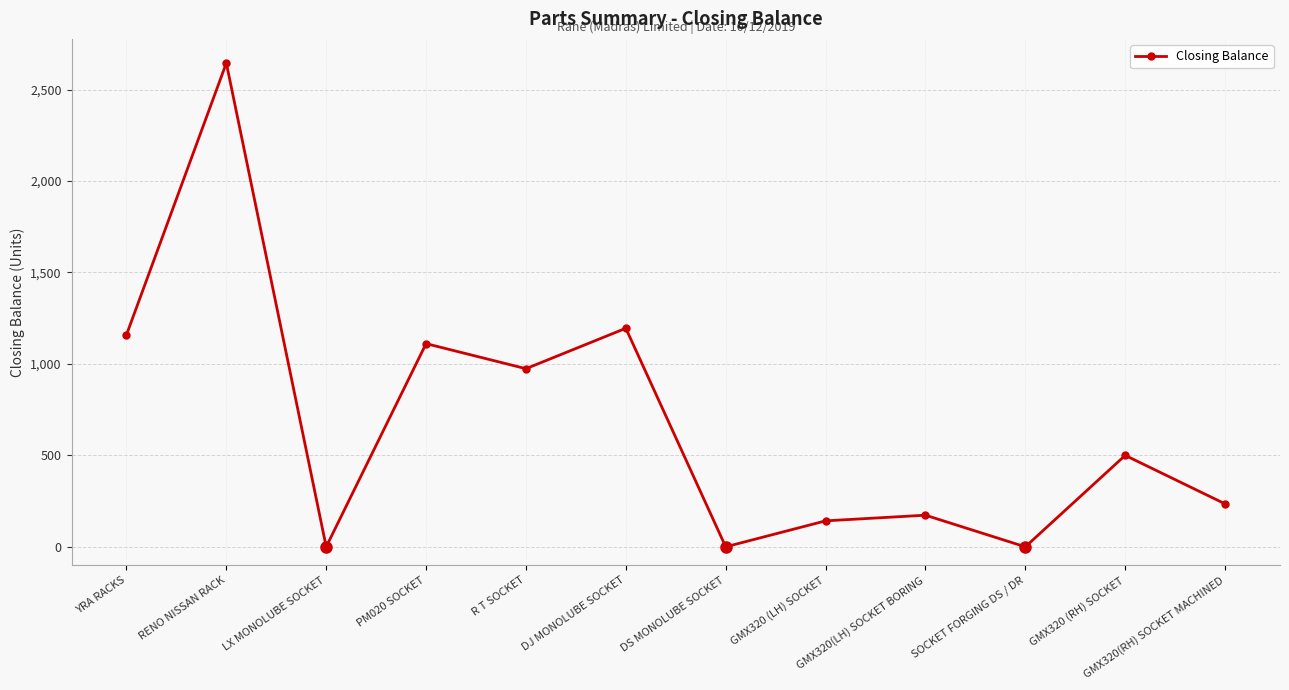

What is the difference between the maximum and second lowest values?

2645